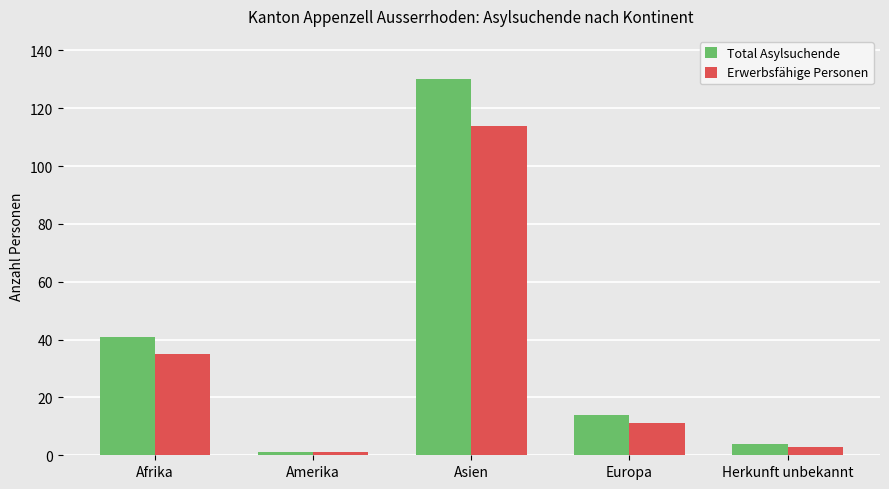

Which label corresponds to the smallest value in the chart?

Amerika